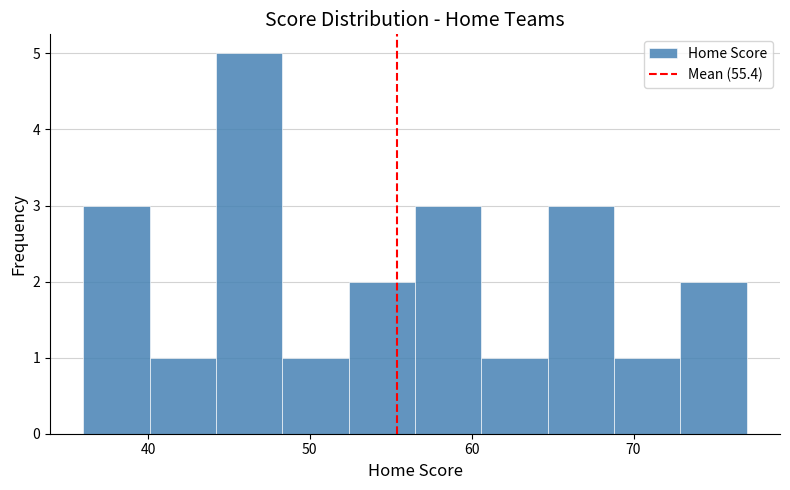

How tall is the bar that spans 48.3 to 52.4 on the x-axis? Neither the bar edges nor the heights are printed on the chart, so give them approximately, as read against the axes.

1